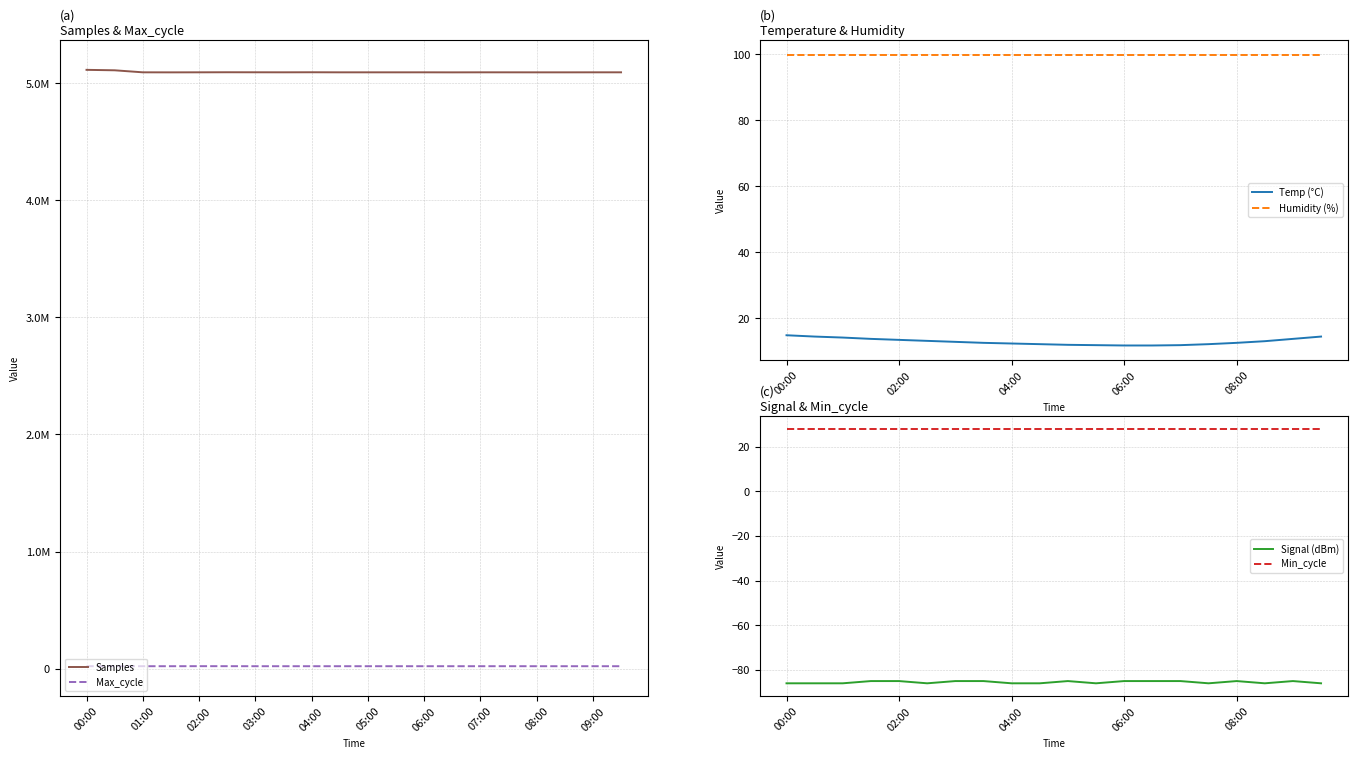

In Samples, how many points are higher than both neighbors (excluding endpoints)?

6